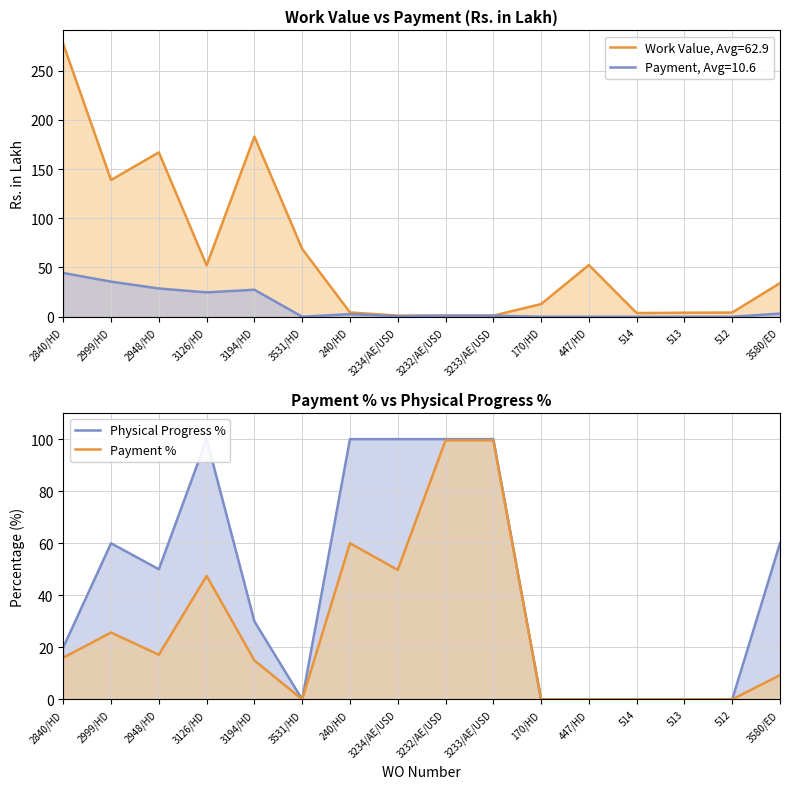

True or false: Payment % and Physical Progress % cross at least once.

False